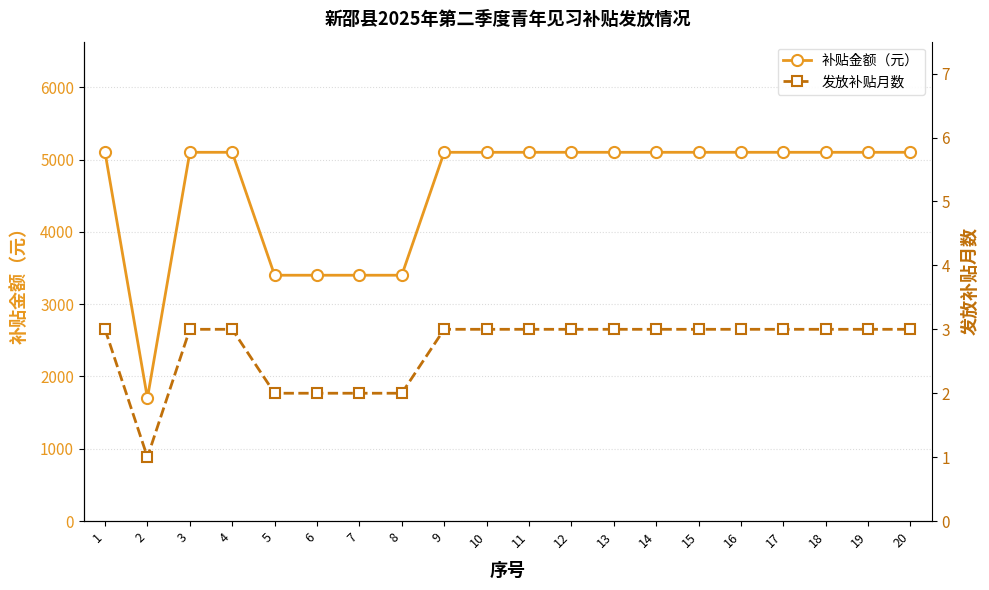

Reading left to right, list all the values displayed in this chart.

补贴金额（元）: 5100	1700	5100	5100	3400	3400	3400	3400	5100	5100	5100	5100	5100	5100	5100	5100	5100	5100	5100	5100
发放补贴月数: 3	1	3	3	2	2	2	2	3	3	3	3	3	3	3	3	3	3	3	3